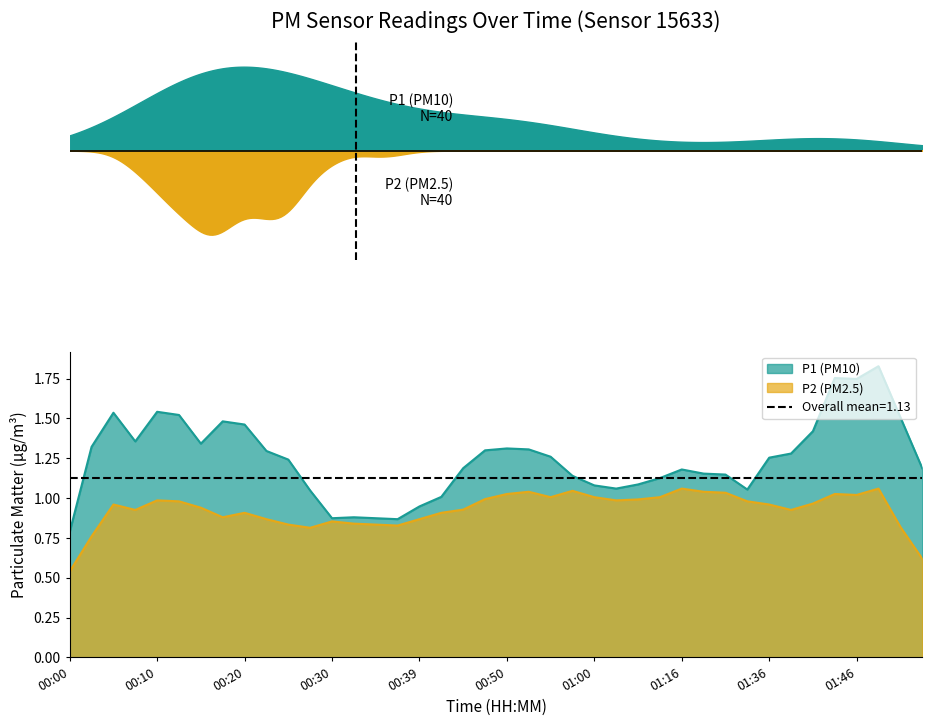

How many interior local peaks does the P2 series have?

13